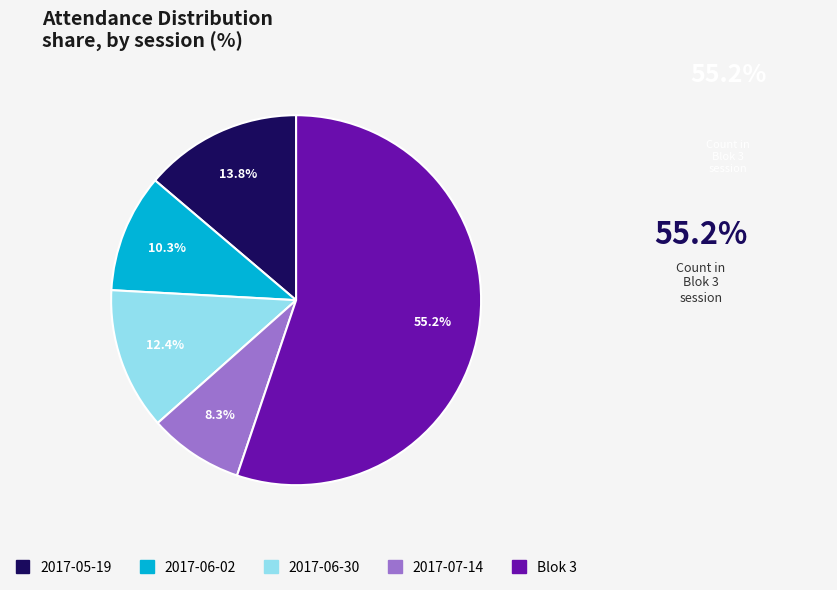

Is there a majority slice in this chart?

Yes